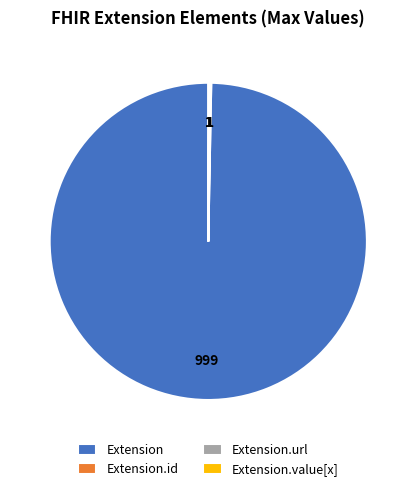

Is there a majority slice in this chart?

Yes